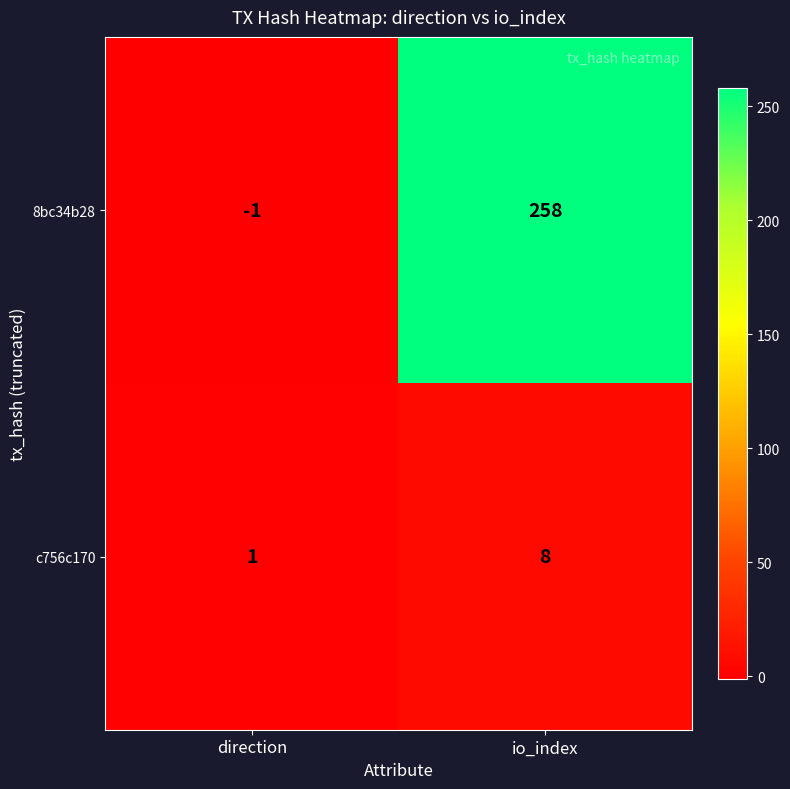

Which series has the largest range (max minus min)?

8bc34b28